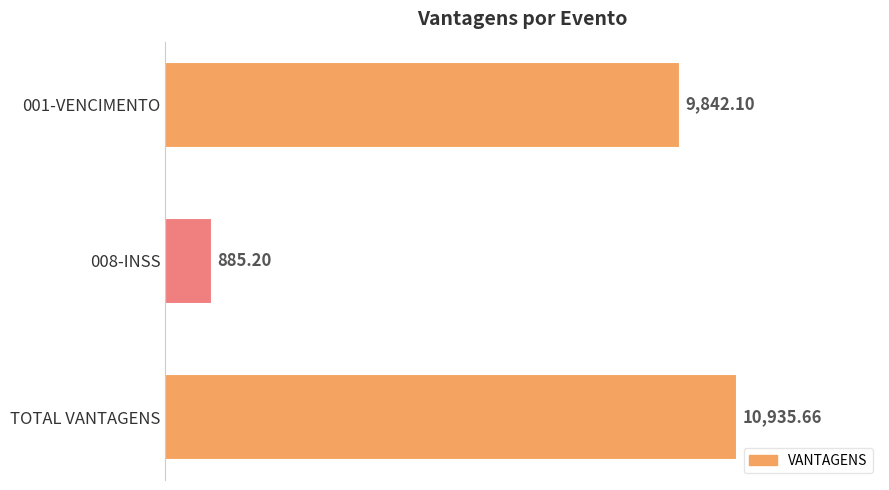

Which category has the highest value across all series?

TOTAL VANTAGENS